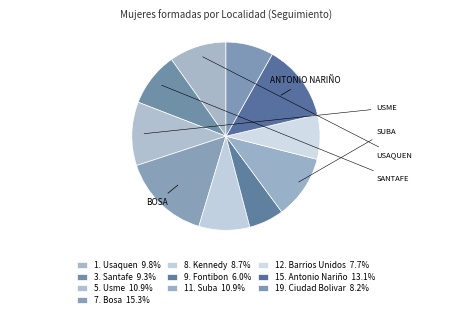

Is there a majority slice in this chart?

No